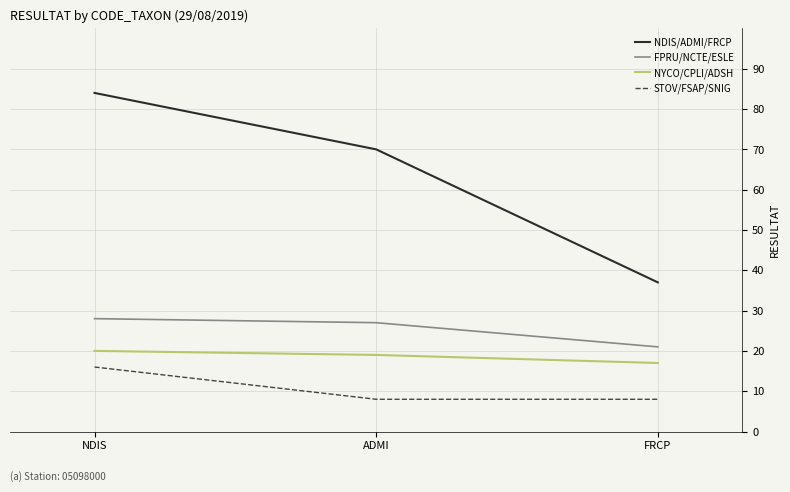

Rank the series at ADMI from highest to lowest value.

NDIS/ADMI/FRCP, FPRU/NCTE/ESLE, NYCO/CPLI/ADSH, STOV/FSAP/SNIG